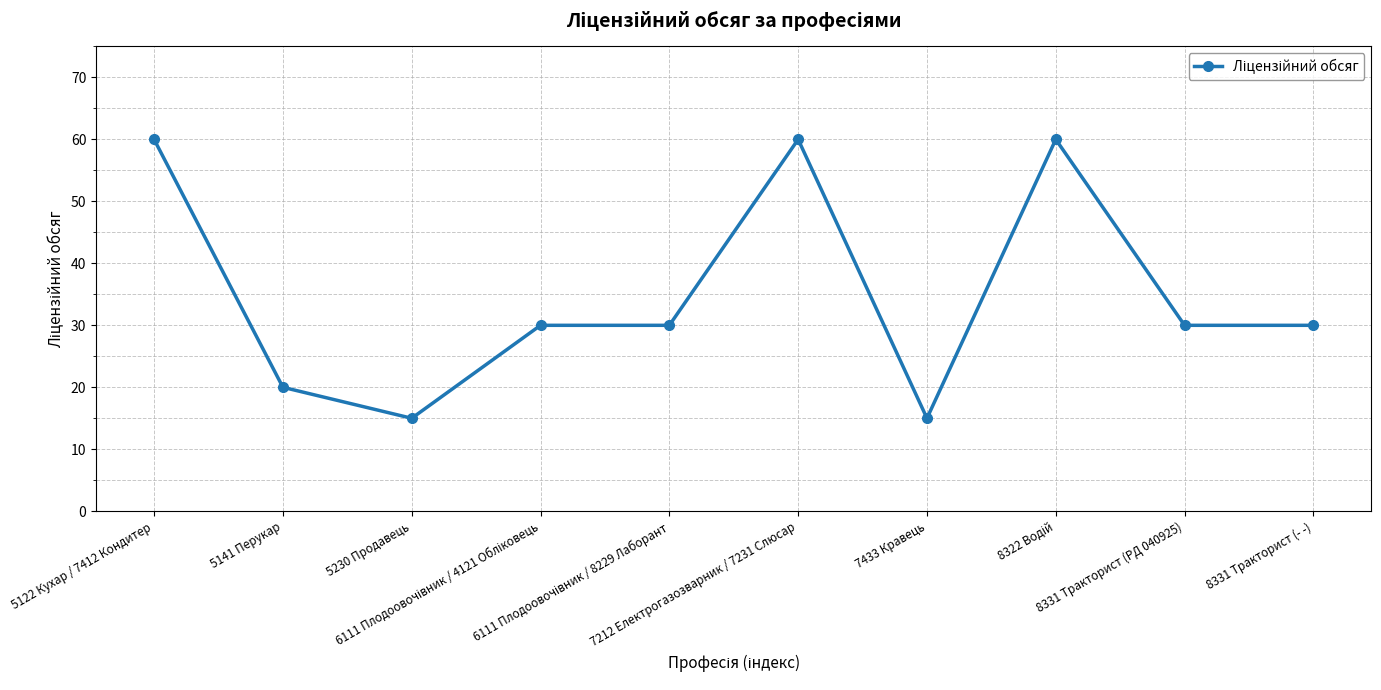

What is the smallest value displayed?

15